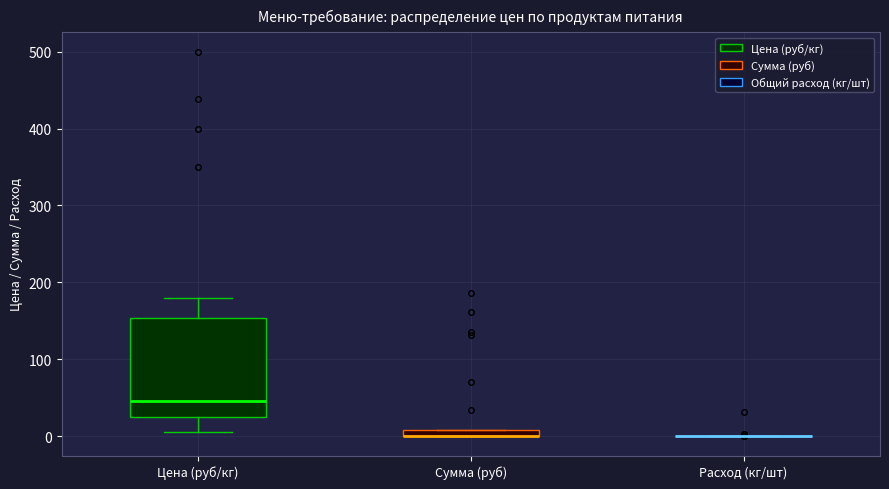

Where is the upper edge of the box for Цена (руб/кг) on the y-axis? The values are not printed on the chart, so give them approximately, as read against the axis.

150